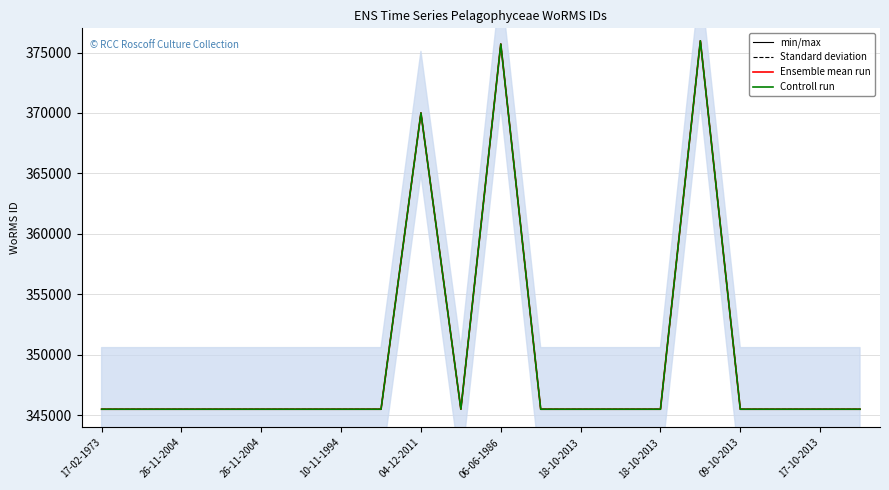

At which category does the chart reach its peak across all series?

15